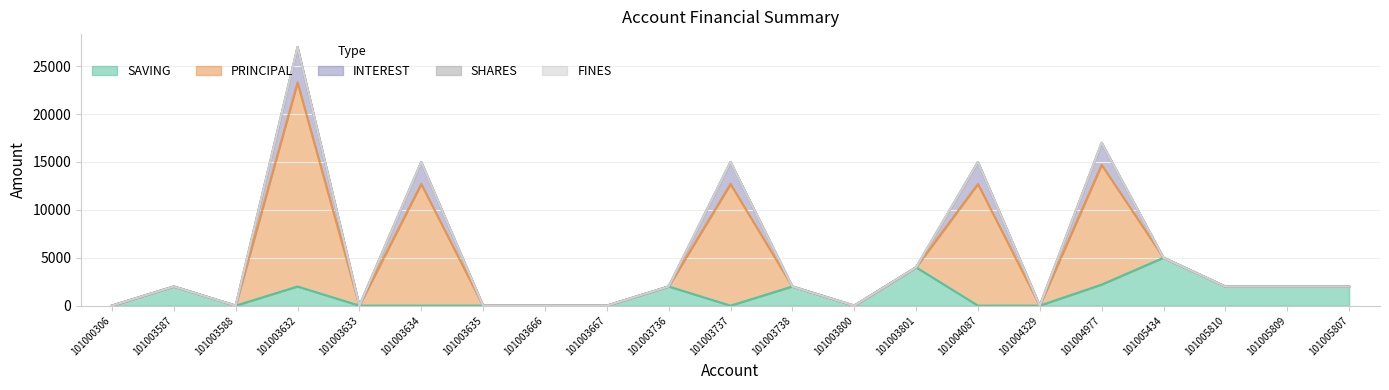

Is the value of PRINCIPAL at 101000306 greater than the value of INTEREST at 101004977?

No